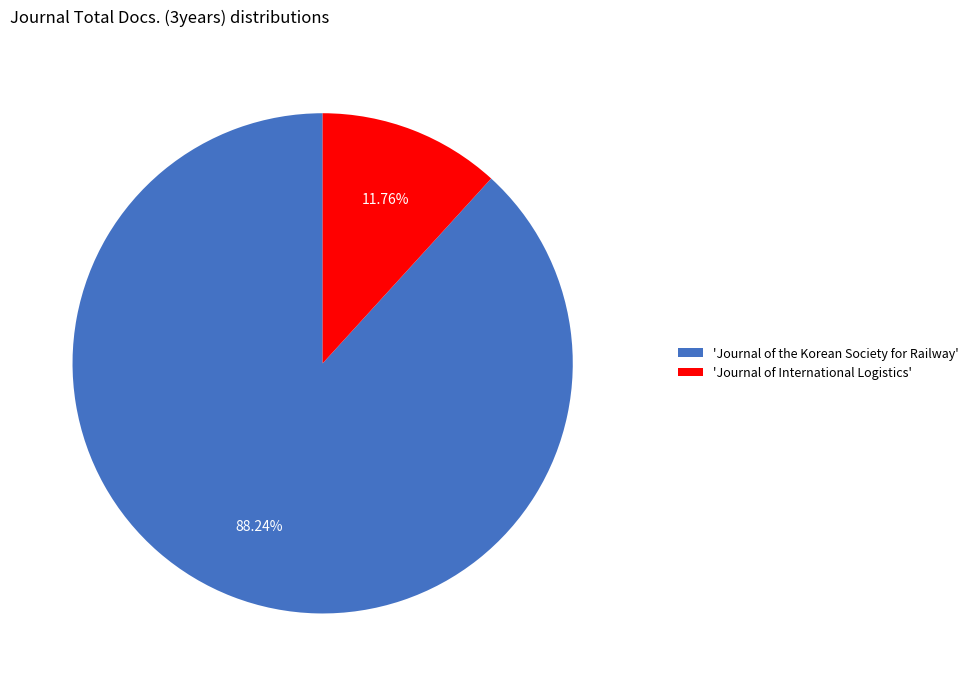

What is the majority slice?

'Journal of the Korean Society for Railway'